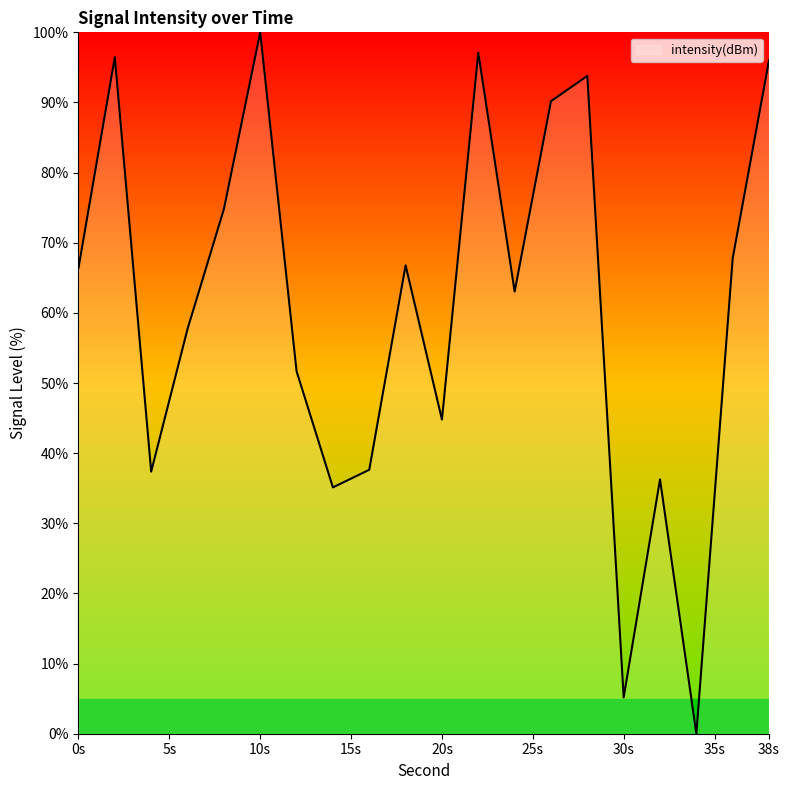

Count the number of values greater than 66.

10